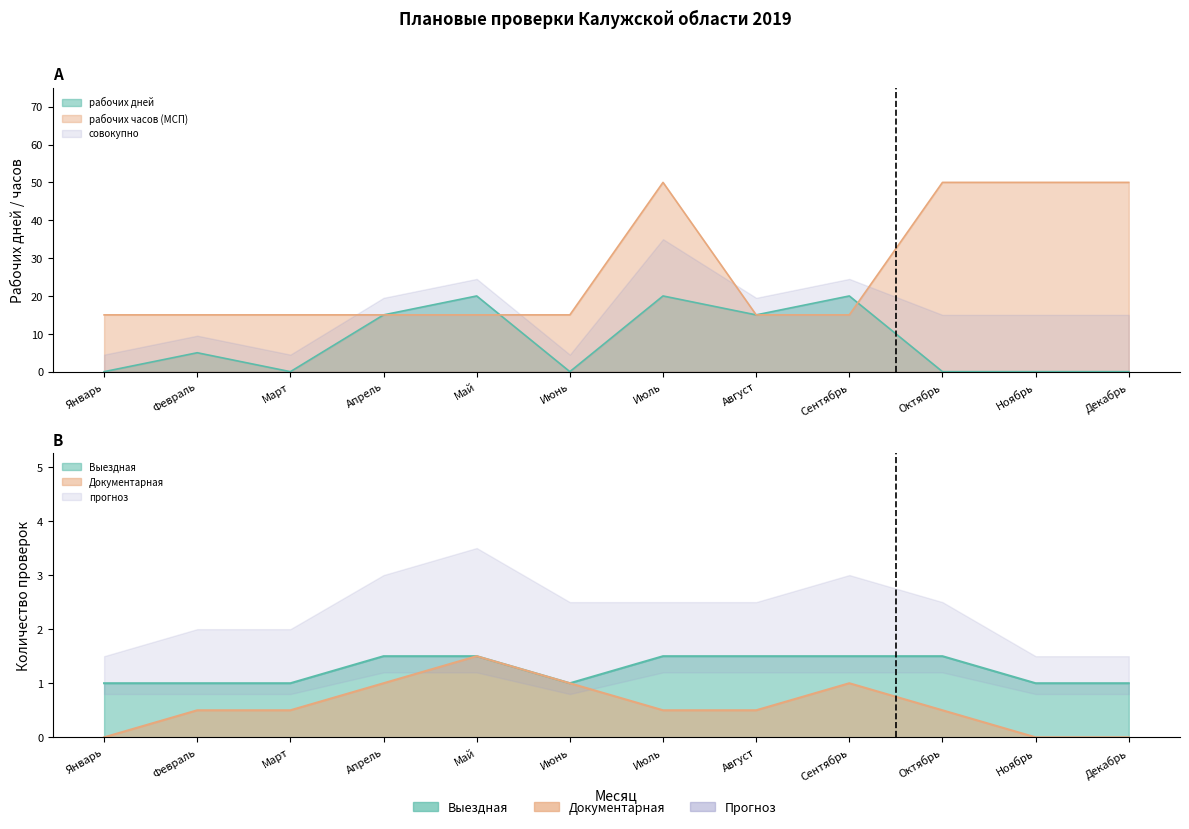

Is the value of рабочих часов (МСП) at Декабрь greater than the value of рабочих дней at Февраль?

Yes